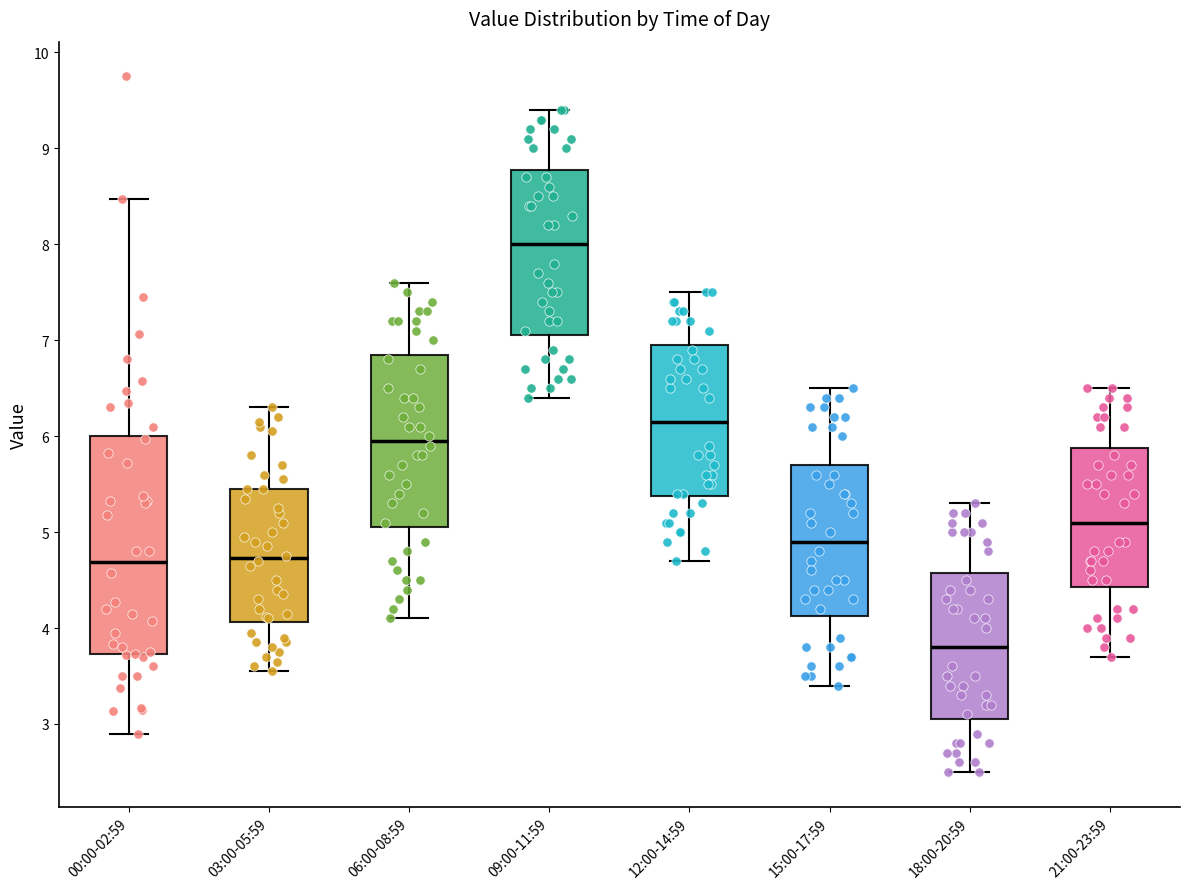

Where is the upper edge of the box for 18:00-20:59 on the y-axis? The values are not printed on the chart, so give them approximately, as read against the axis.

4.6